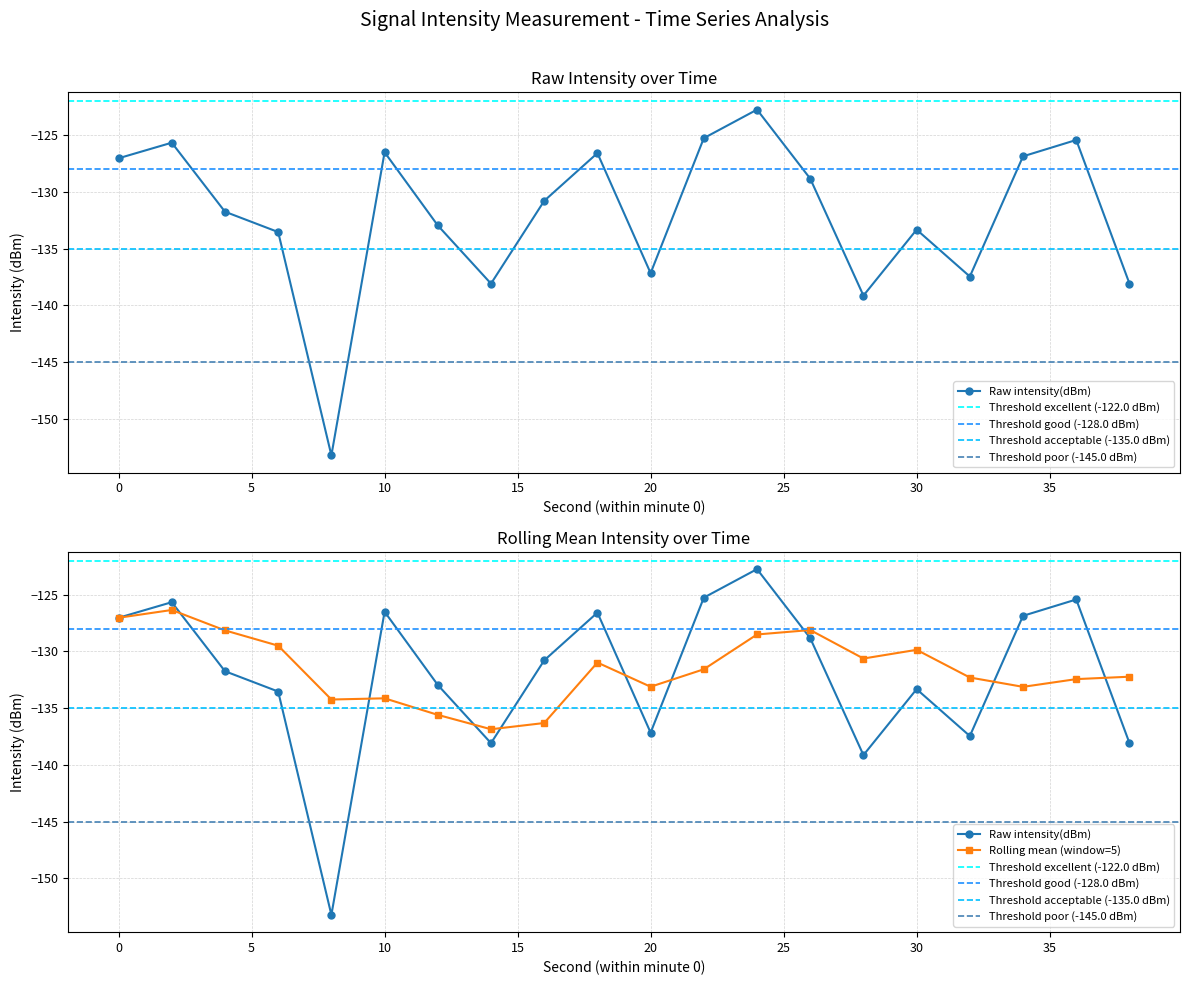

Reading left to right, extract all data points from this chart.

-127.0	-125.7	-131.7	-133.5	-153.2	-126.5	-133.0	-138.1	-130.8	-126.6	-137.2	-125.3	-122.8	-128.8	-139.1	-133.3	-137.5	-126.9	-125.4	-138.1